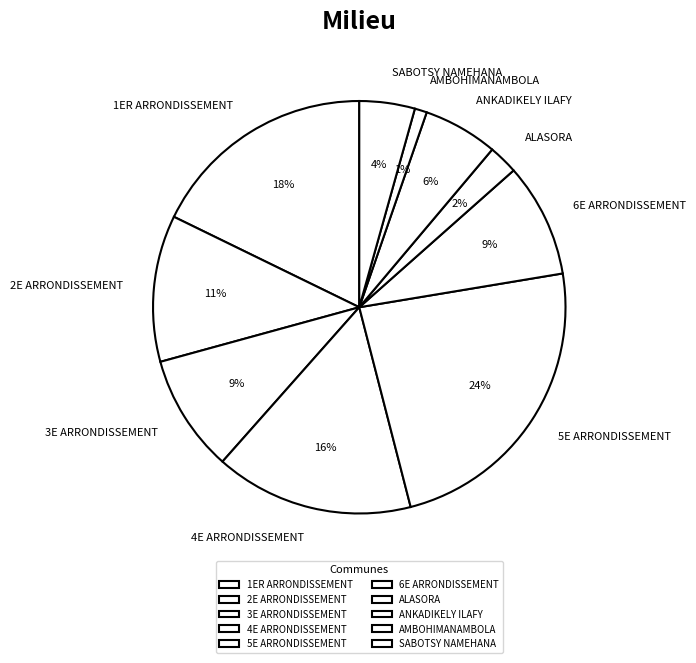

How many segments does this pie chart have?

10